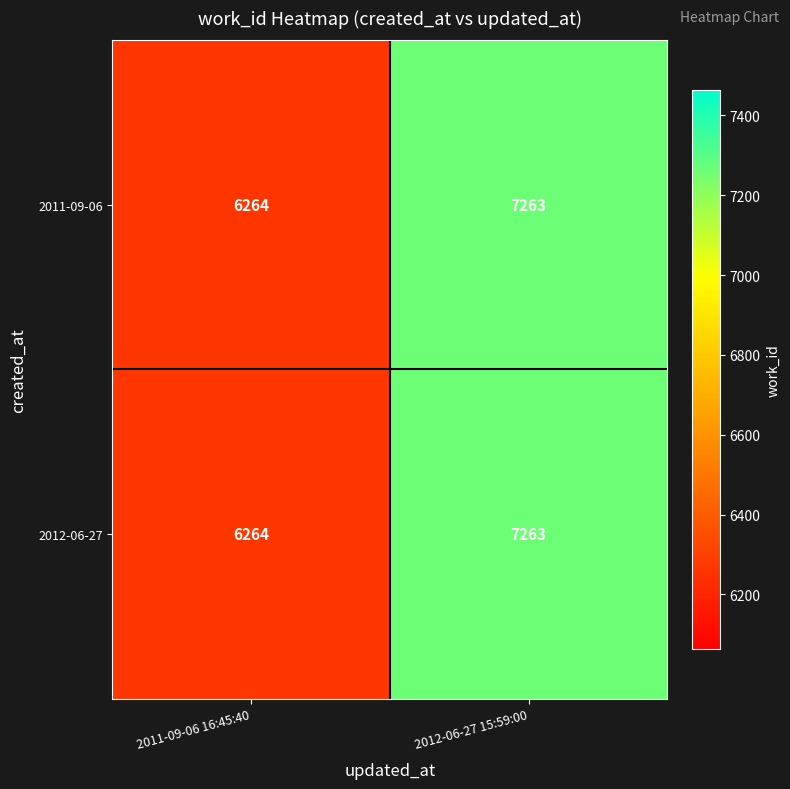

Rank the categories by 2011-09-06 value from lowest to highest.

2011-09-06 16:45:40, 2012-06-27 15:59:00